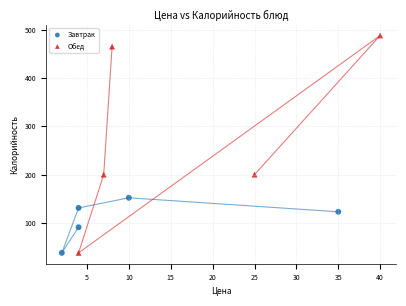

Which series contains the highest Y value?

Обед